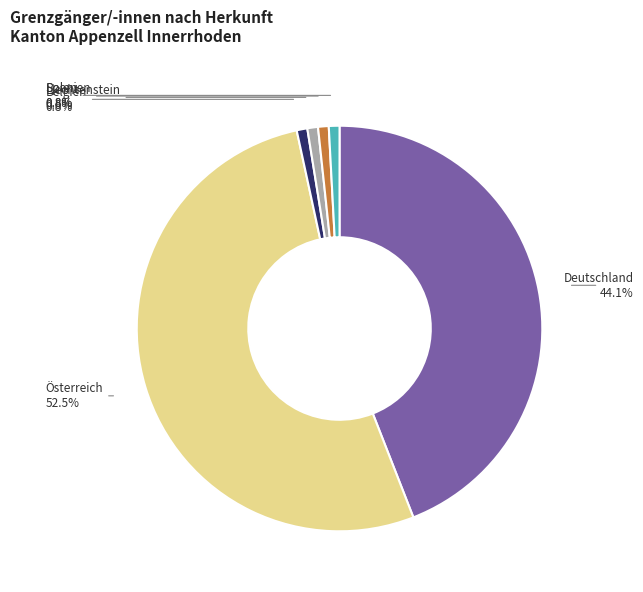

What is the largest slice in the pie chart?

Österreich